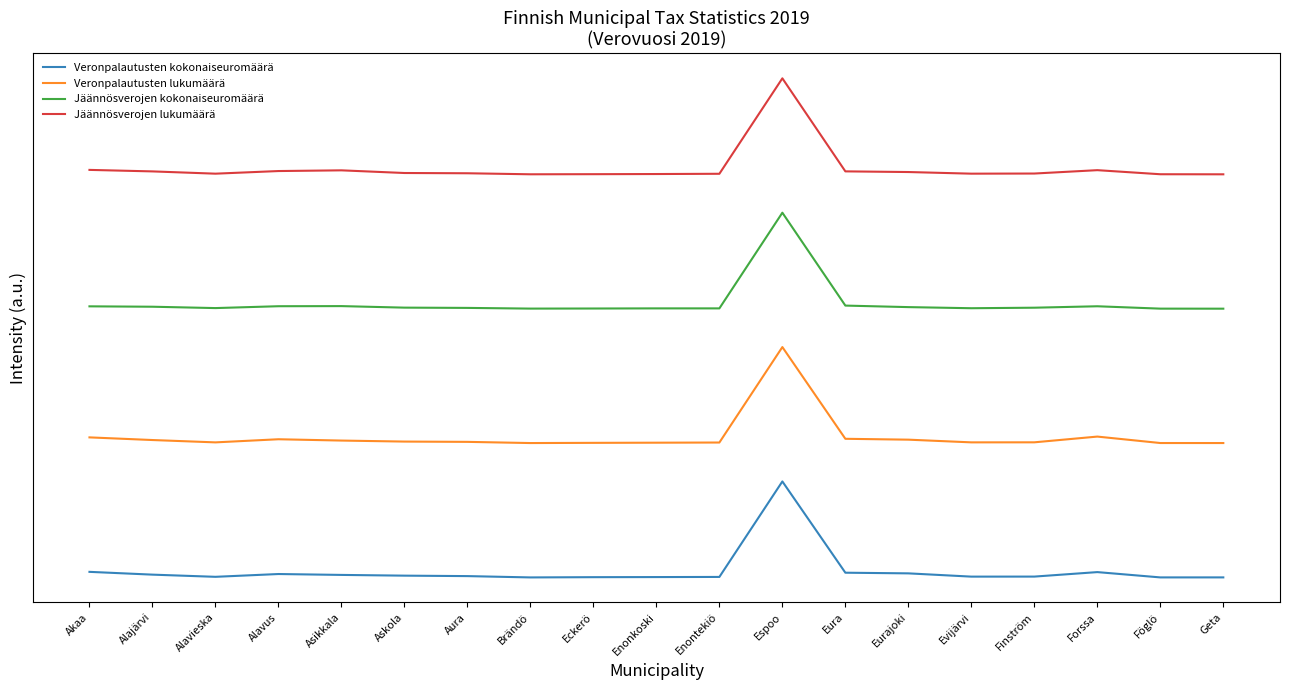

How many interior local peaks does the Veronpalautusten lukumäärä series have?

3